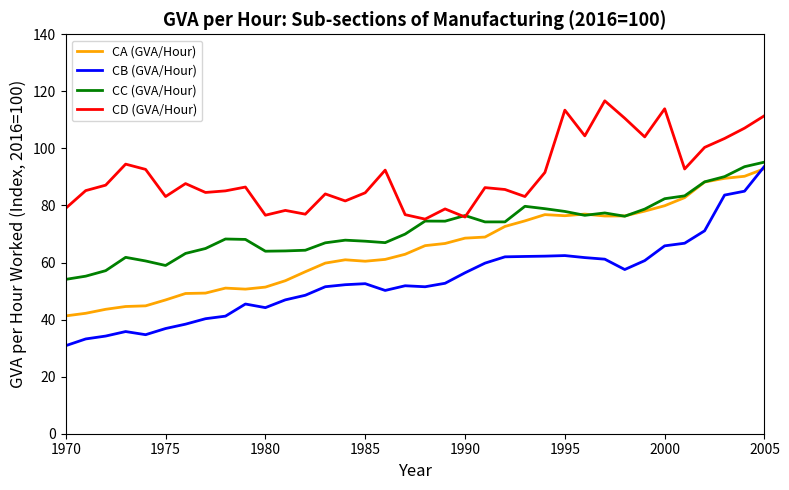

What is the greatest value displayed?

116.7